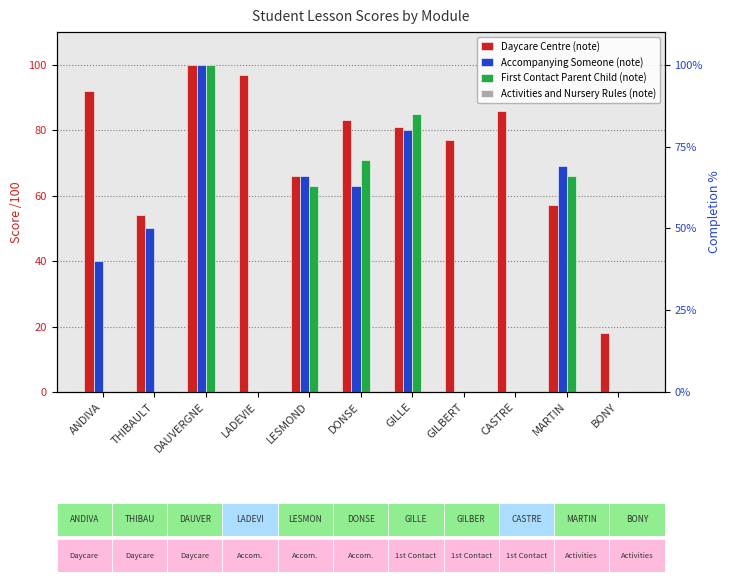

What is the difference between the highest and lowest values at BONY?

18